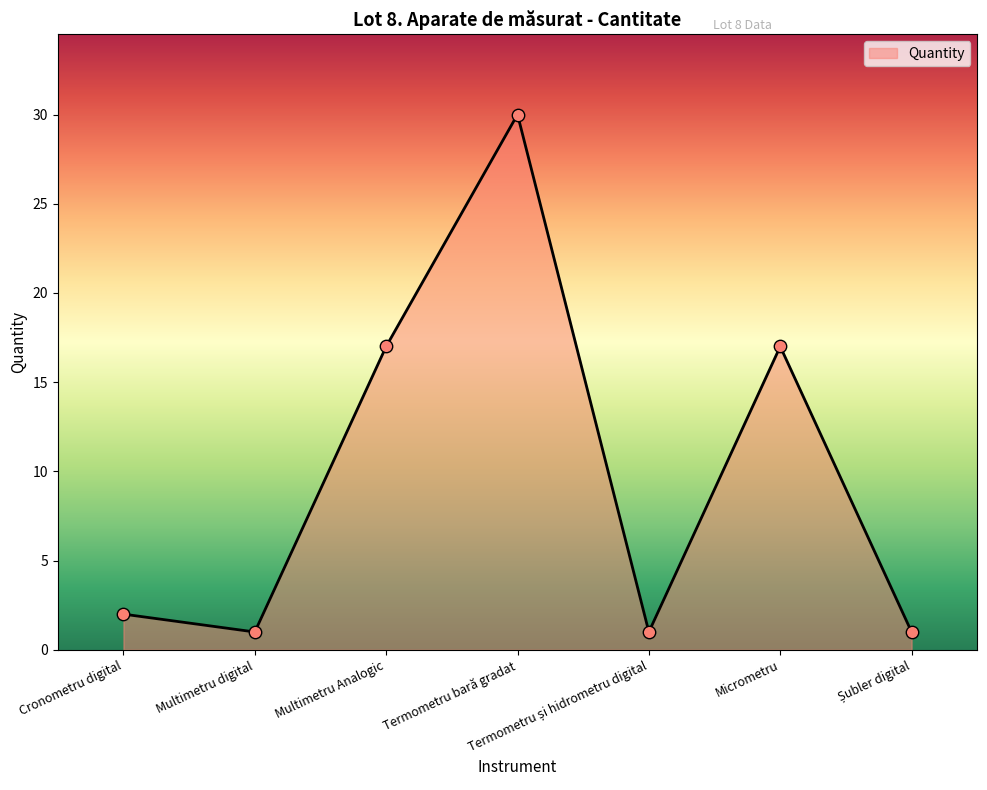

What is the change in value from Multimetru Analogic to Termometru bară gradat?

+13